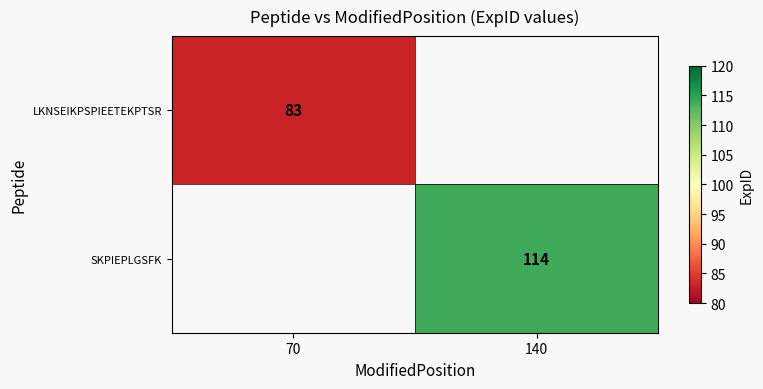

What is the maximum value shown in the chart?

114.0